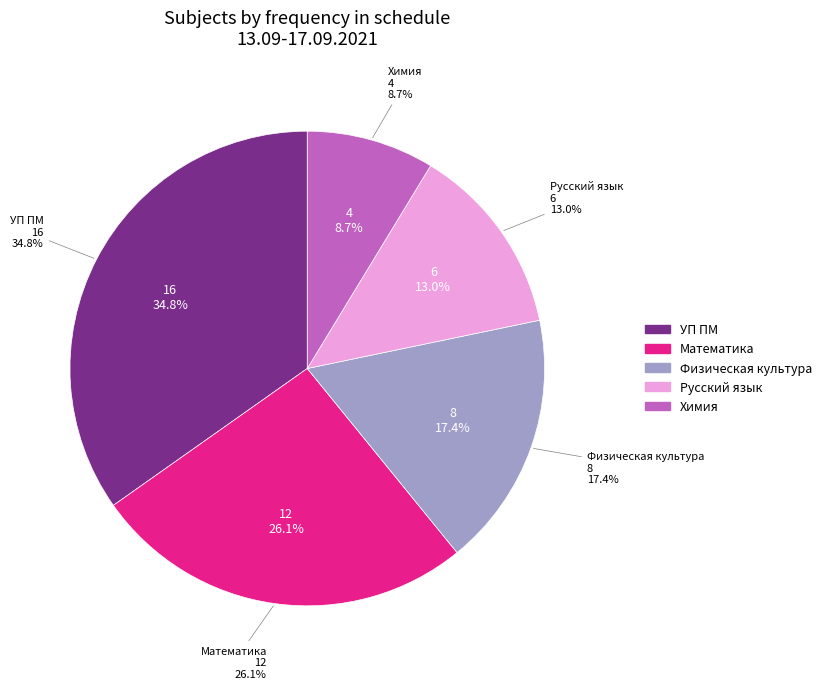

Rank the categories by value from highest to lowest.

УП ПМ, Математика, Физическая культура, Русский язык, Химия